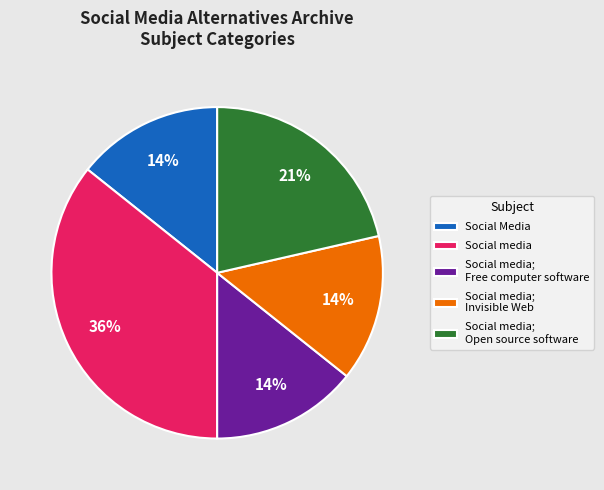

How many slices are in this pie chart?

5